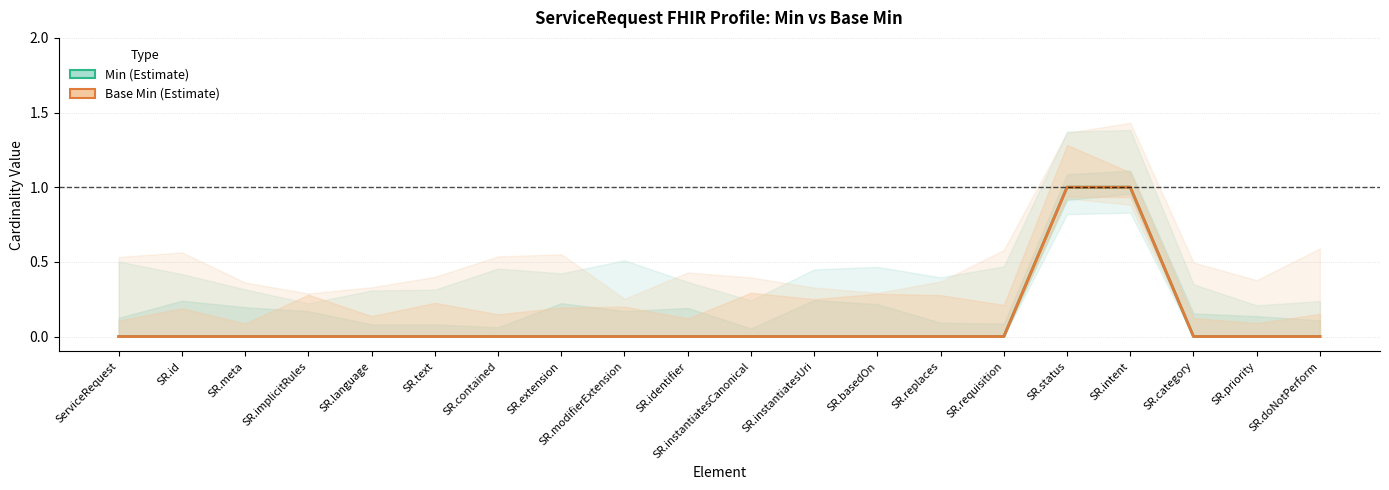

Reading left to right, what are all the values shown in this chart?

Min: ServiceRequest=0	SR.id=0	SR.meta=0	SR.implicitRules=0	SR.language=0	SR.text=0	SR.contained=0	SR.extension=0	SR.modifierExtension=0	SR.identifier=0	SR.instantiatesCanonical=0	SR.instantiatesUri=0	SR.basedOn=0	SR.replaces=0	SR.requisition=0	SR.status=1	SR.intent=1	SR.category=0	SR.priority=0	SR.doNotPerform=0
Base Min: ServiceRequest=0	SR.id=0	SR.meta=0	SR.implicitRules=0	SR.language=0	SR.text=0	SR.contained=0	SR.extension=0	SR.modifierExtension=0	SR.identifier=0	SR.instantiatesCanonical=0	SR.instantiatesUri=0	SR.basedOn=0	SR.replaces=0	SR.requisition=0	SR.status=1	SR.intent=1	SR.category=0	SR.priority=0	SR.doNotPerform=0